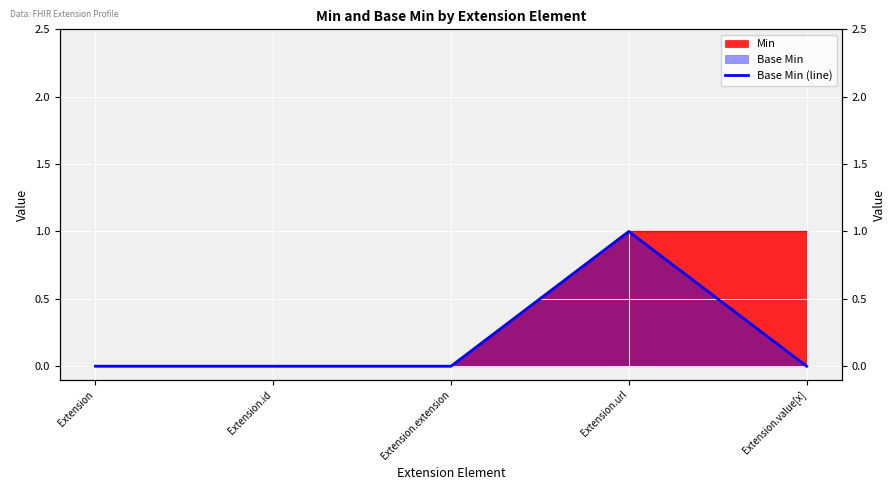

What is the change in value from Extension to Extension.url?

+1